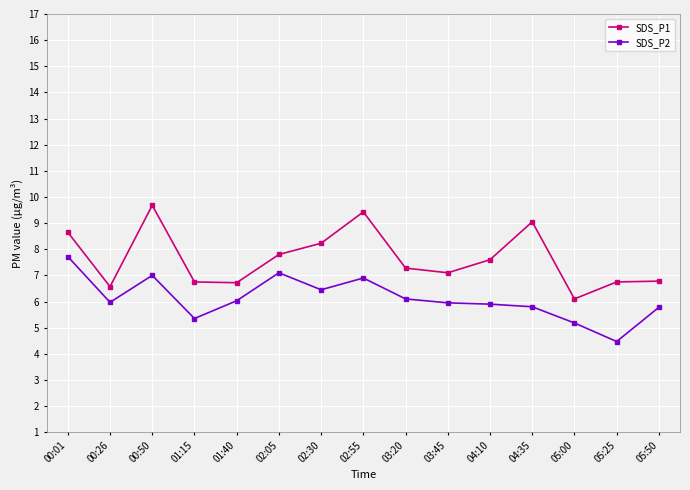

Does the chart have visible grid lines?

Yes